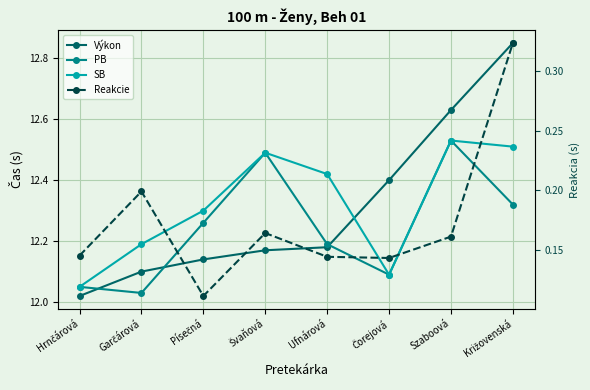

List the labels in order of PB value, smallest first.

Garčárová, Hrnčárová, Čorejová, Ufnárová, Písečná, Križovenská, Švaňová, Szaboová